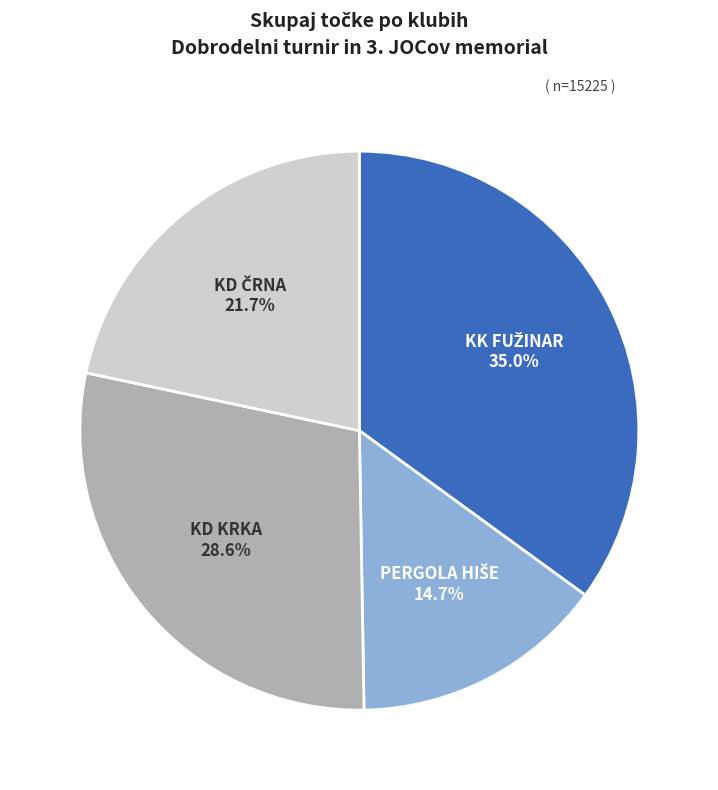

Does any single category account for the majority?

No